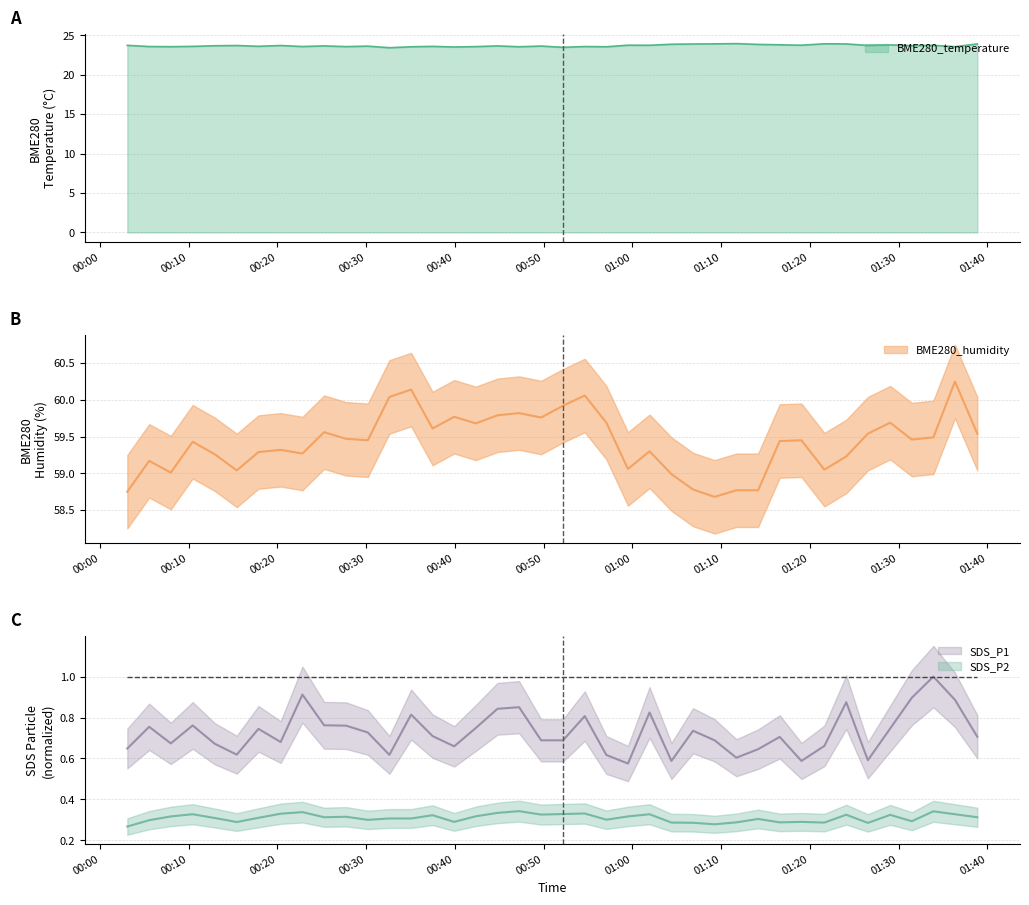

What is the lowest value of the BME280_temperature series?

23.4